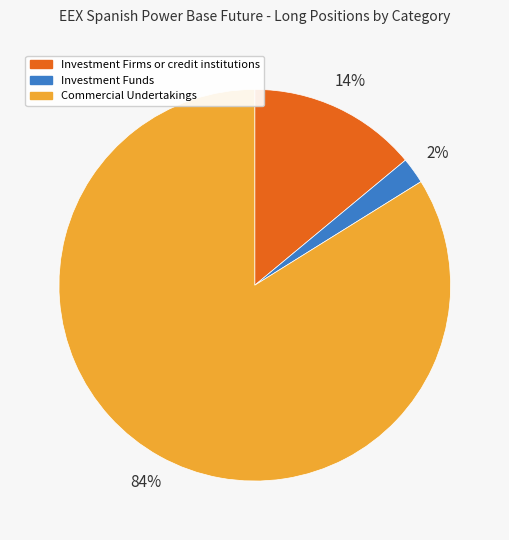

Do Commercial Undertakings and Investment Funds together represent more than half of the pie?

Yes